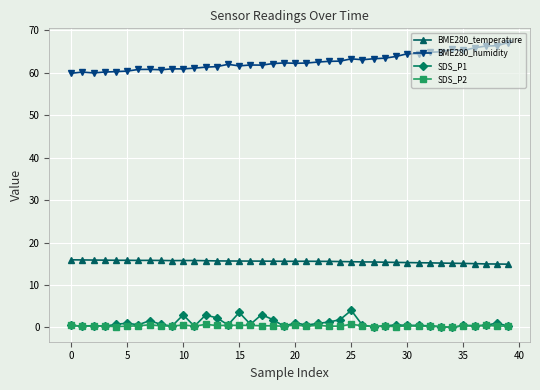

True or false: BME280_temperature and SDS_P1 intersect in this chart.

False